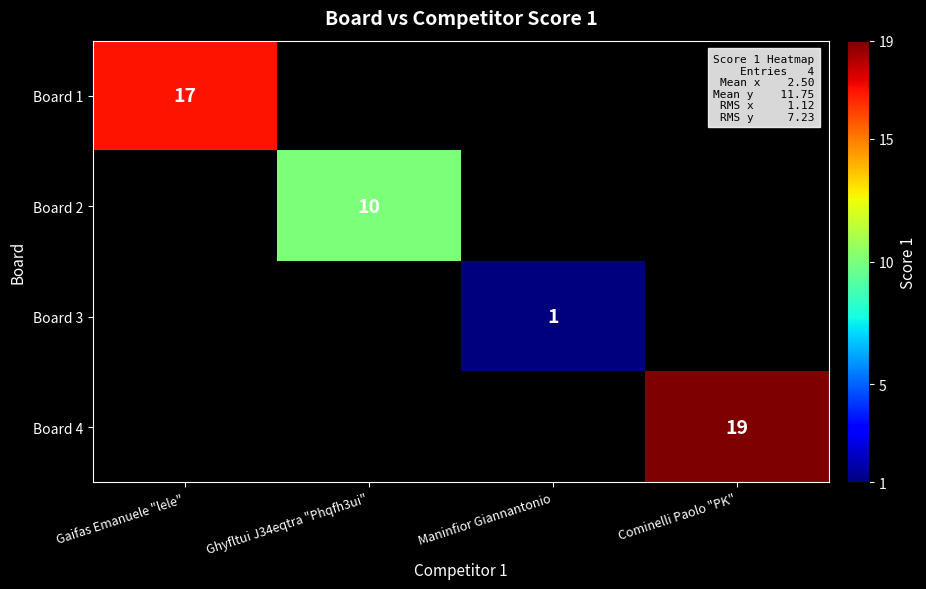

The value of Board 1 at Gaifas Emanuele "lele" is 17. True or false?

True